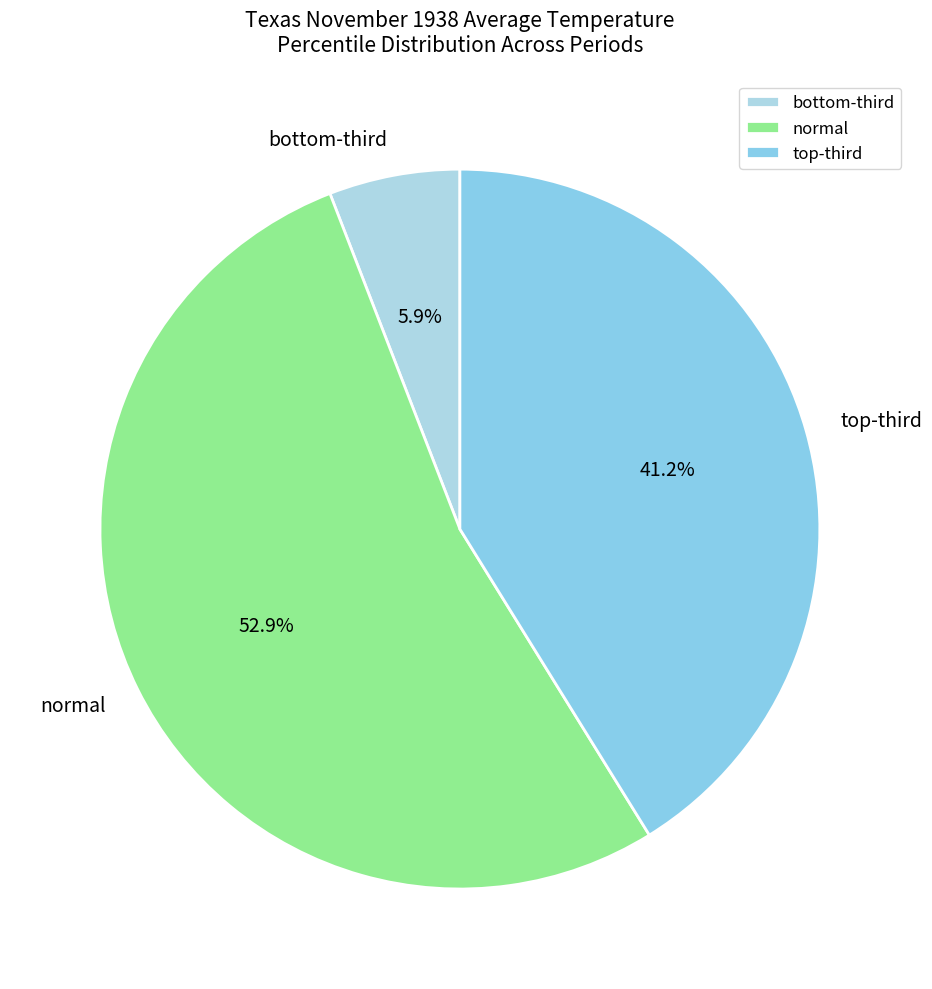

What is the largest slice in the pie chart?

normal